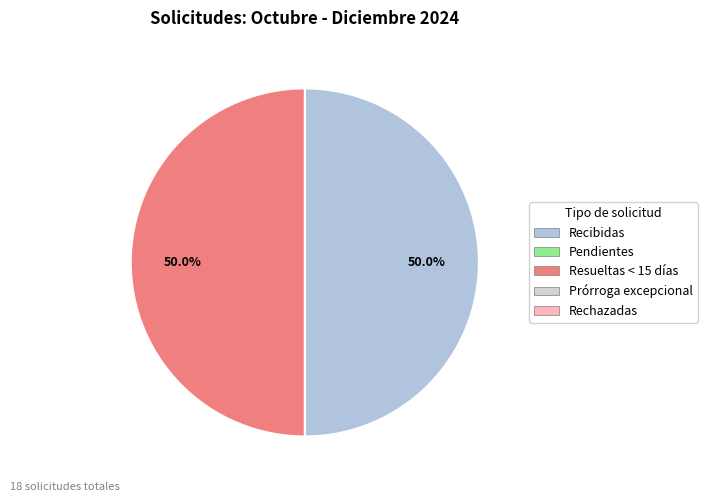

Count the number of slices in the pie.

2